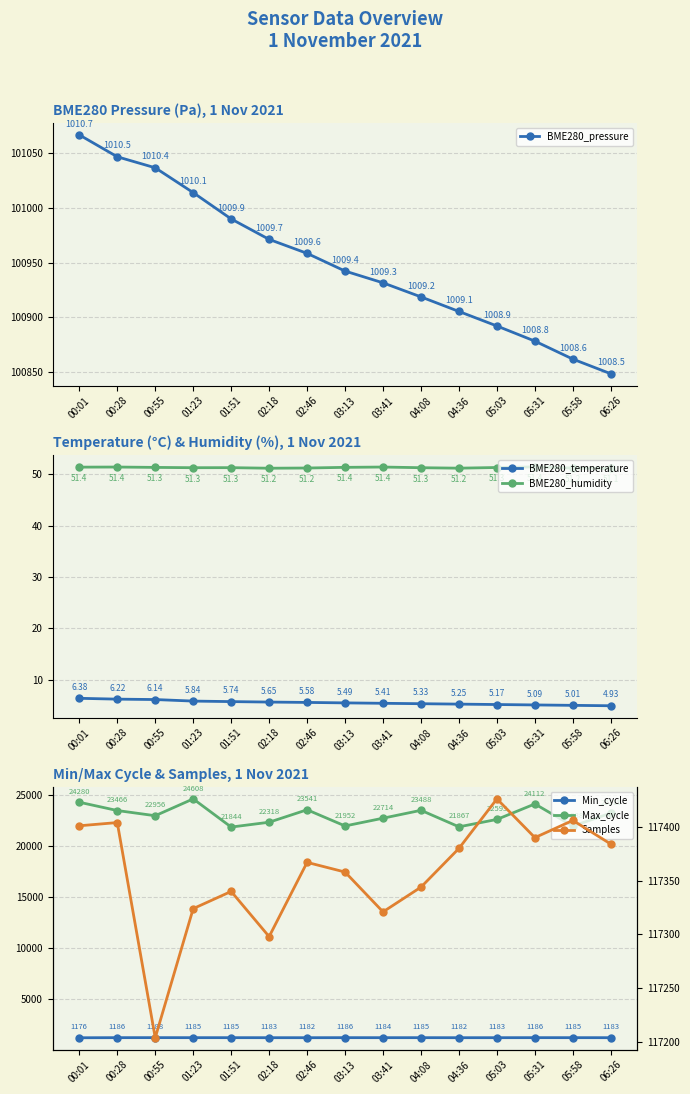

What are all the series names shown in the legend?

BME280_pressure, BME280_temperature, BME280_humidity, Min_cycle, Max_cycle, Samples